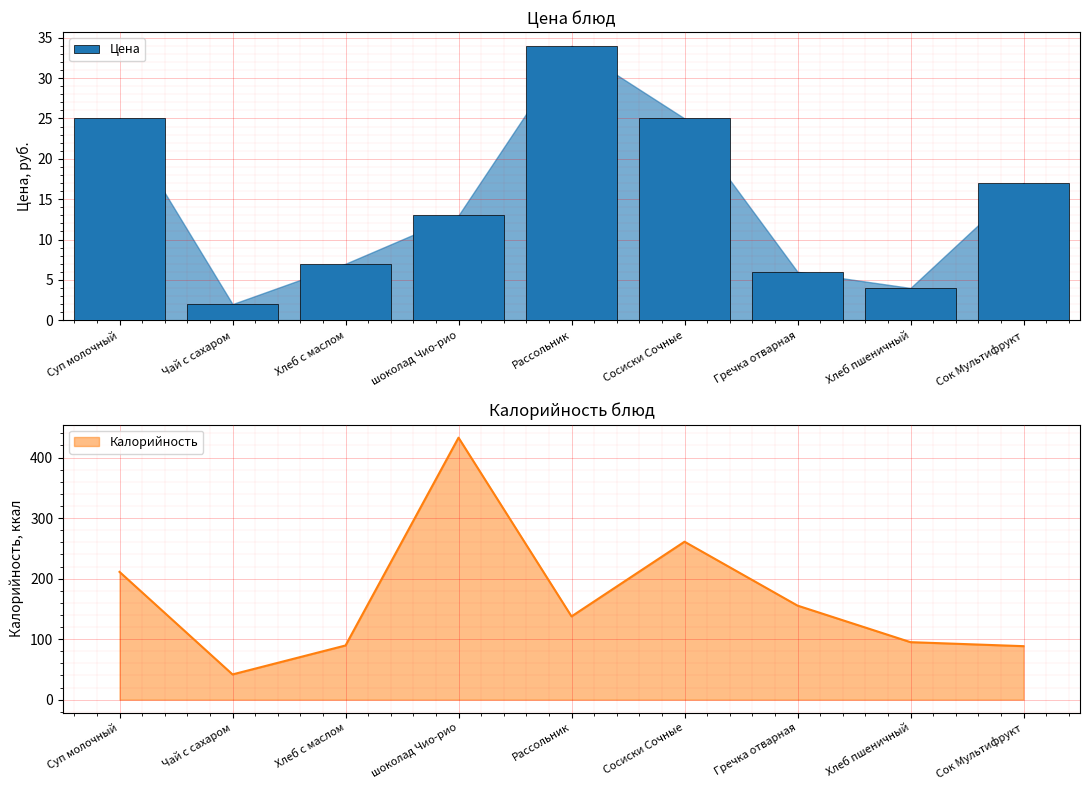

What is the difference between the second highest and second lowest values?

21